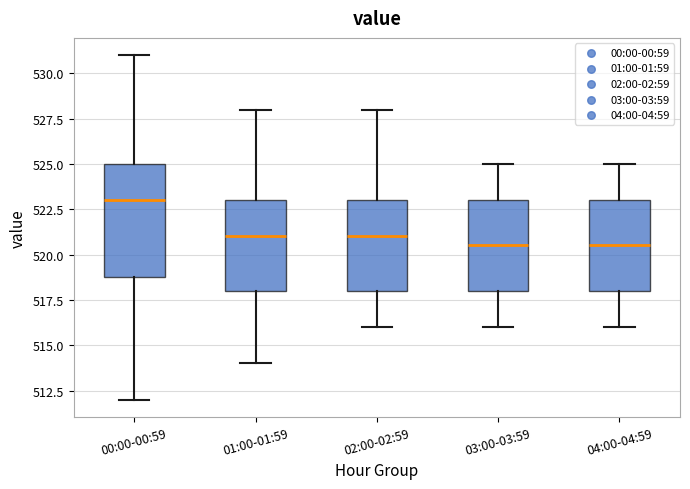

Where does the median line of the box for 01:00-01:59 sit on the y-axis? The values are not printed on the chart, so give them approximately, as read against the axis.

521.0